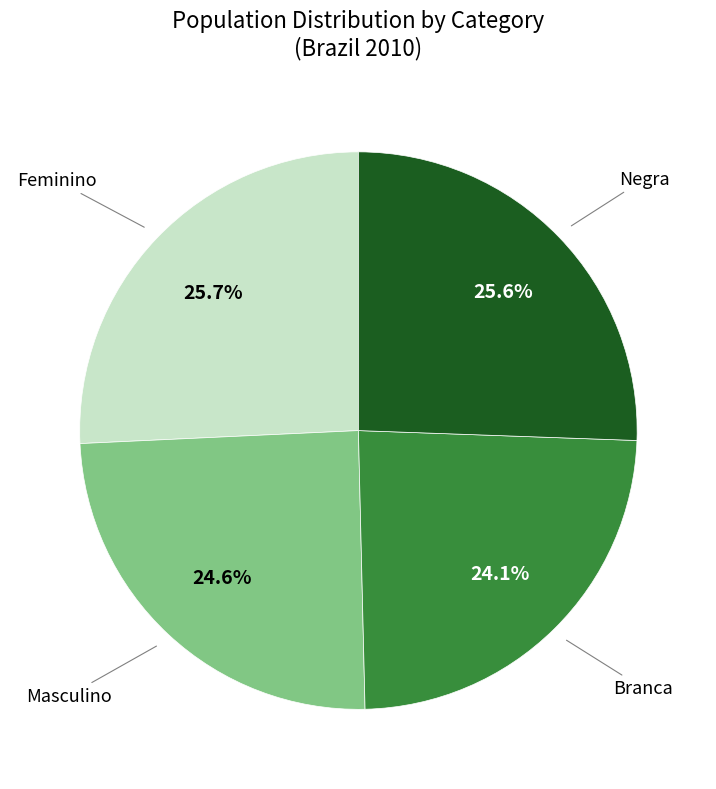

Does any single category account for the majority?

No